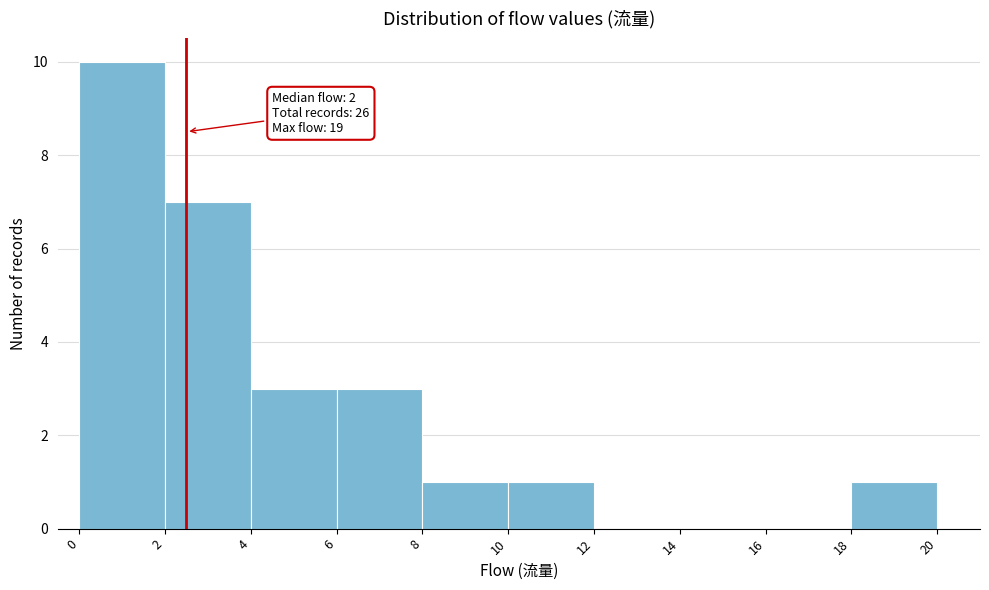

Which range on the x-axis has the tallest bar?

0 to 2